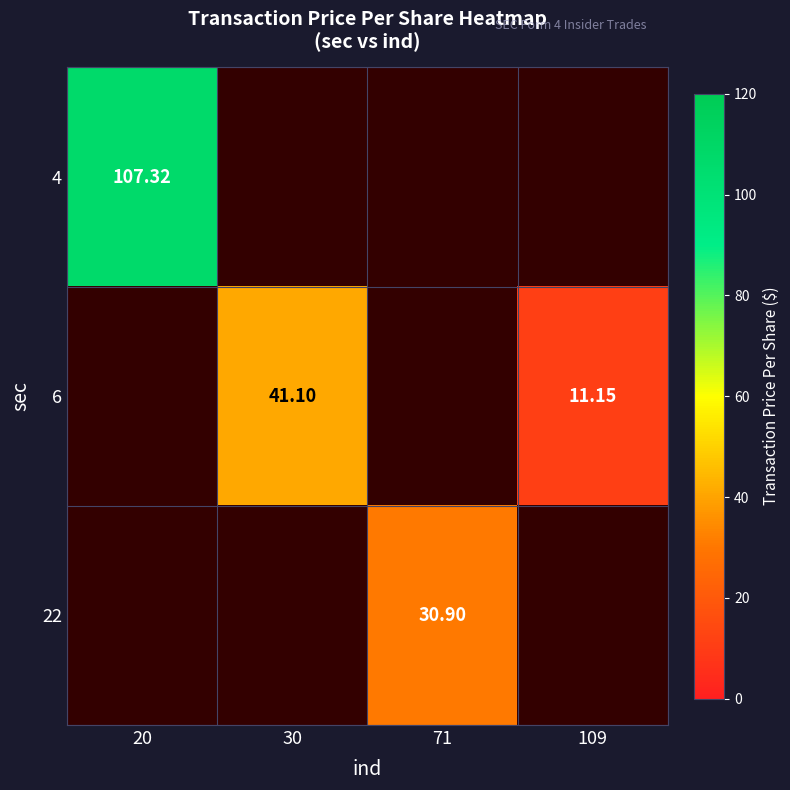

Which series has the largest range (max minus min)?

4